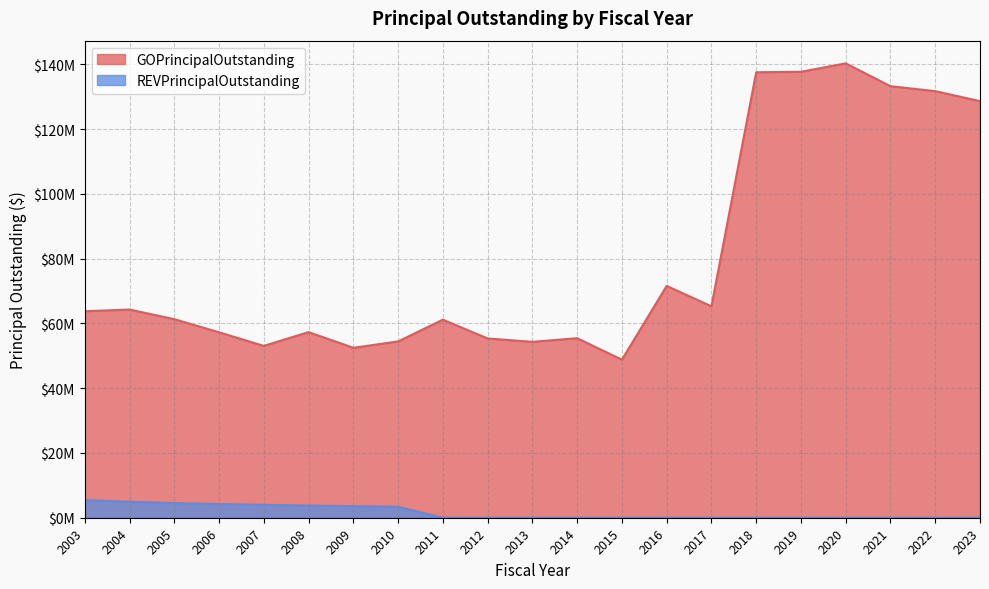

What is the total value across all series at 2012?

55365000